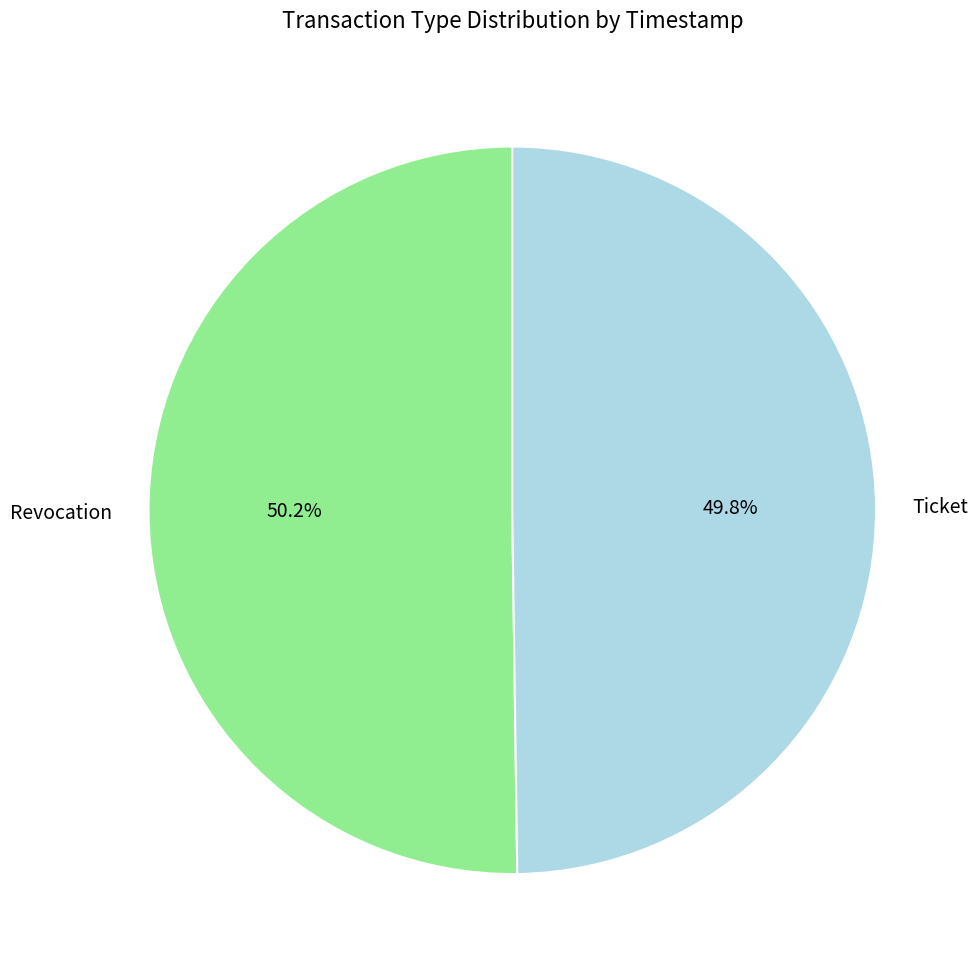

Approximately how many times larger is the value at Revocation compared to Ticket?

1.0